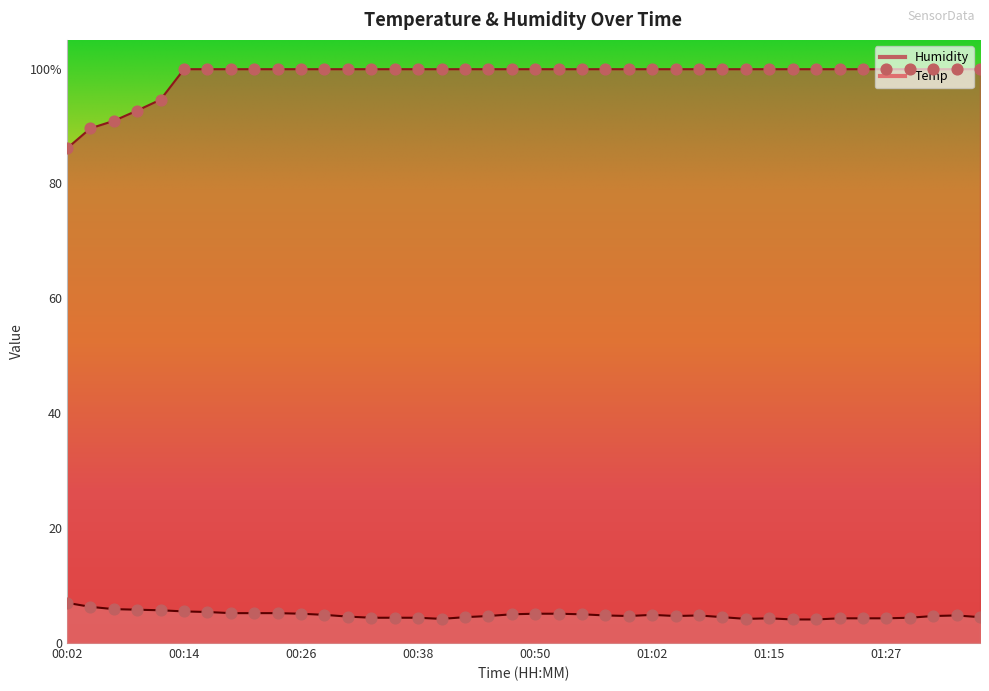

At how many categories does at least one series exceed 5?

40